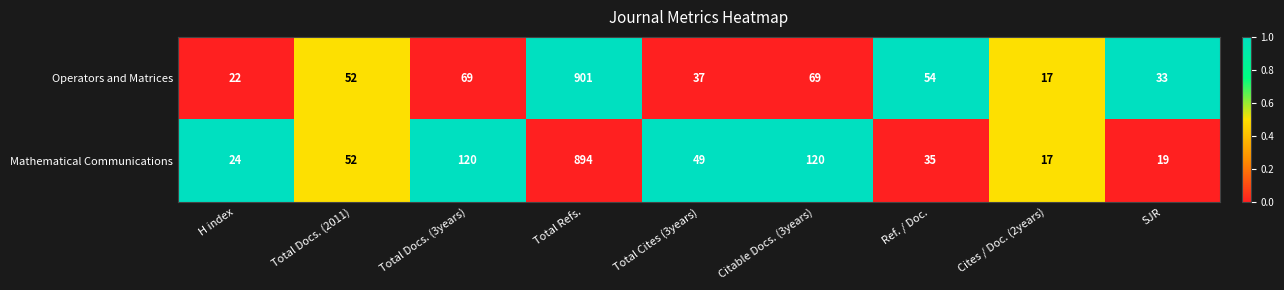

Reading left to right, extract all data points from this chart.

Operators and Matrices: H index=22	Total Docs. (2011)=52	Total Docs. (3years)=69	Total Refs.=901	Total Cites (3years)=37	Citable Docs. (3years)=69	Ref. / Doc.=54	Cites / Doc. (2years)=17	SJR=33
Mathematical Communications: H index=24	Total Docs. (2011)=52	Total Docs. (3years)=120	Total Refs.=894	Total Cites (3years)=49	Citable Docs. (3years)=120	Ref. / Doc.=35	Cites / Doc. (2years)=17	SJR=19